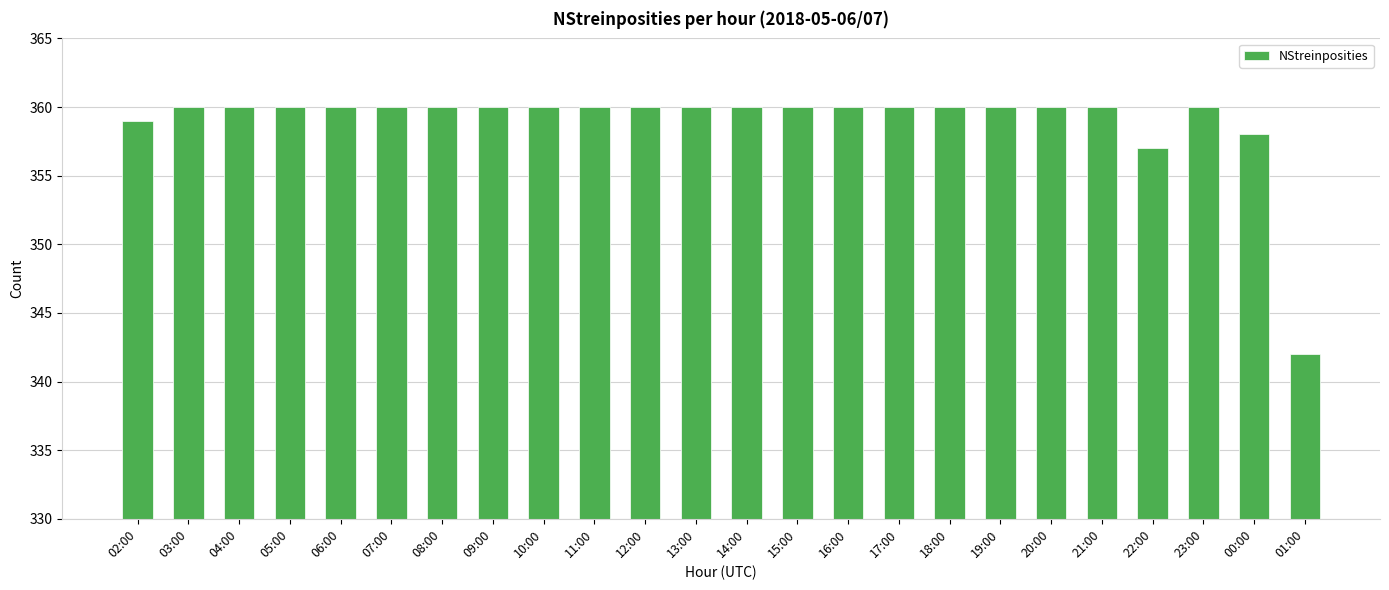

What is the difference between the values at 07:00 and 00:00?

2